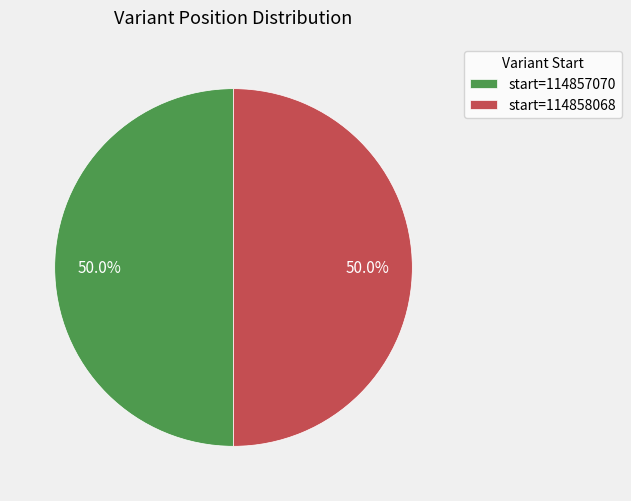

To the nearest percent, what is the average slice percentage?

50%